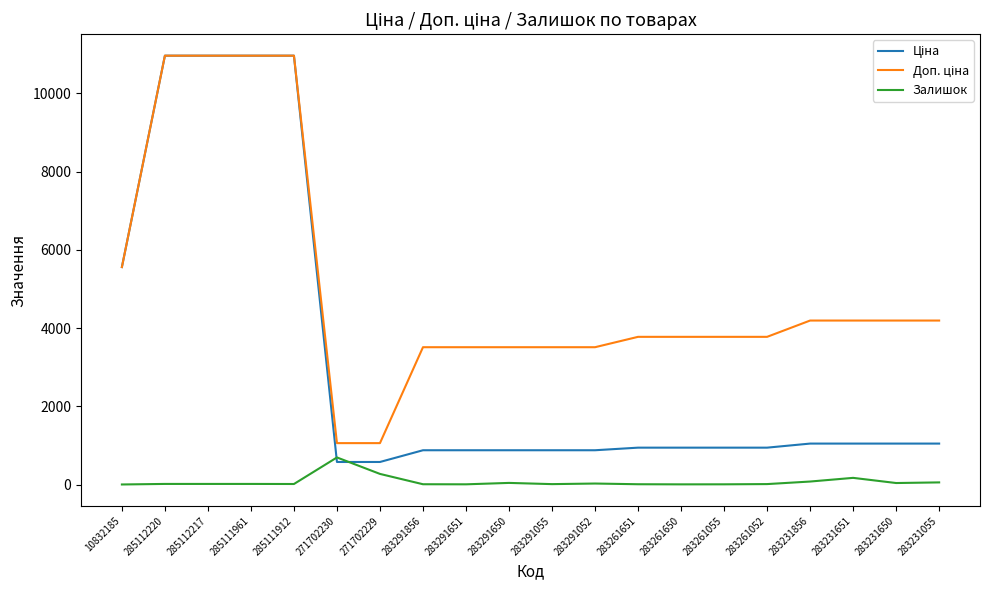

What is the greatest value displayed?

10964.4